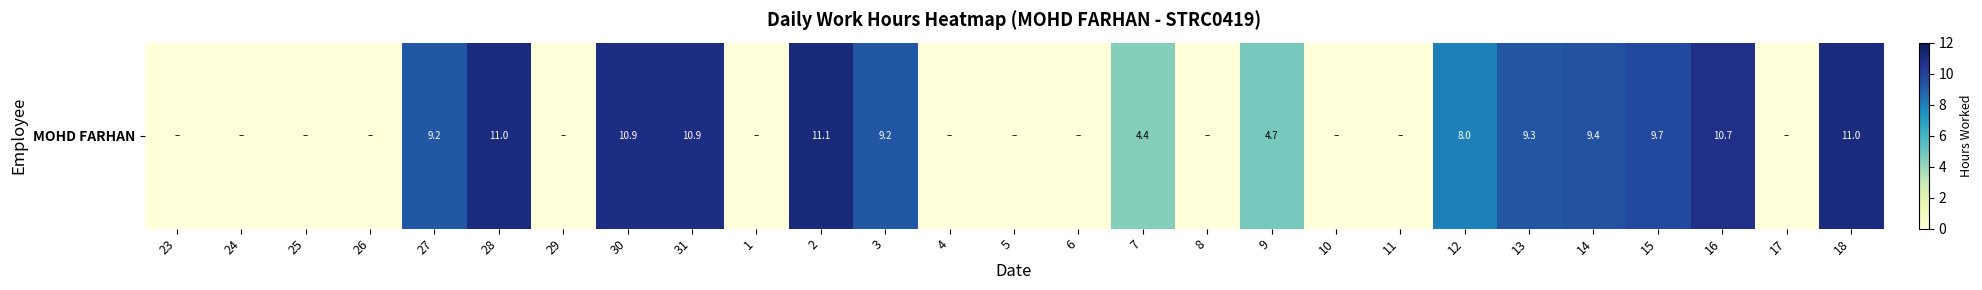

Where does the data first go above 4?

27